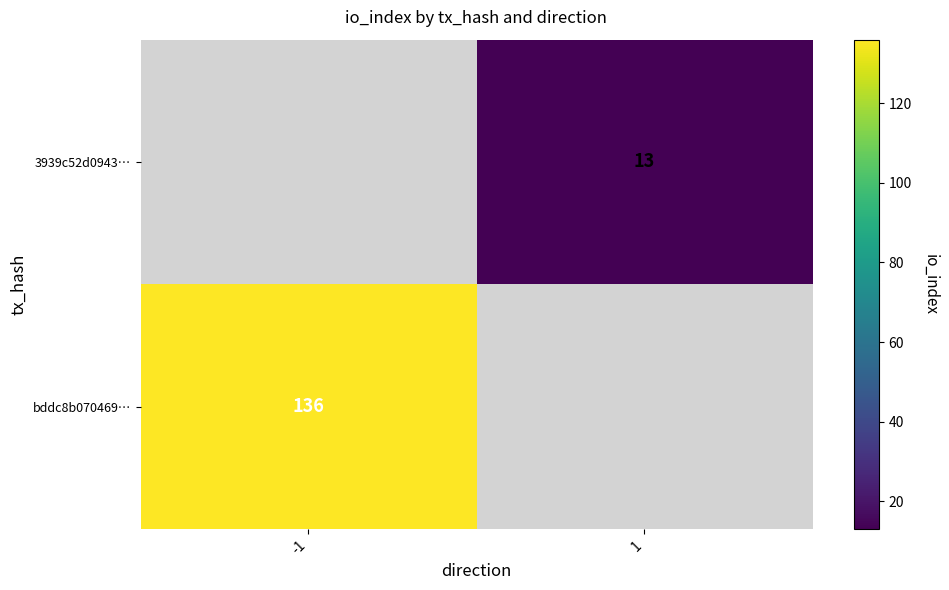

True or false: bddc8b070469… has a value of 136 at -1.

True